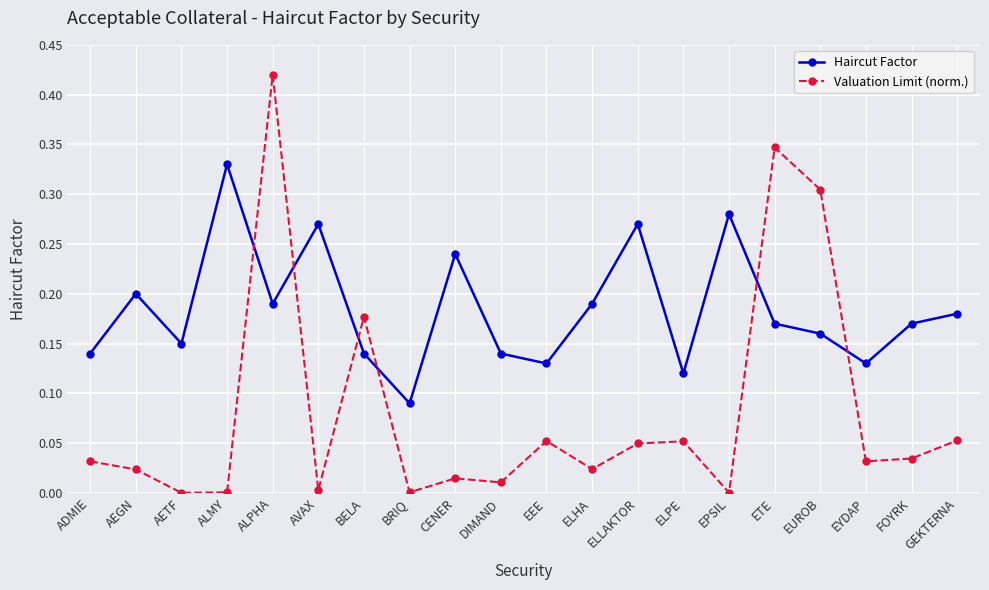

At EPSIL, list the series in order from smallest to largest.

Valuation Limit (norm.), Haircut Factor